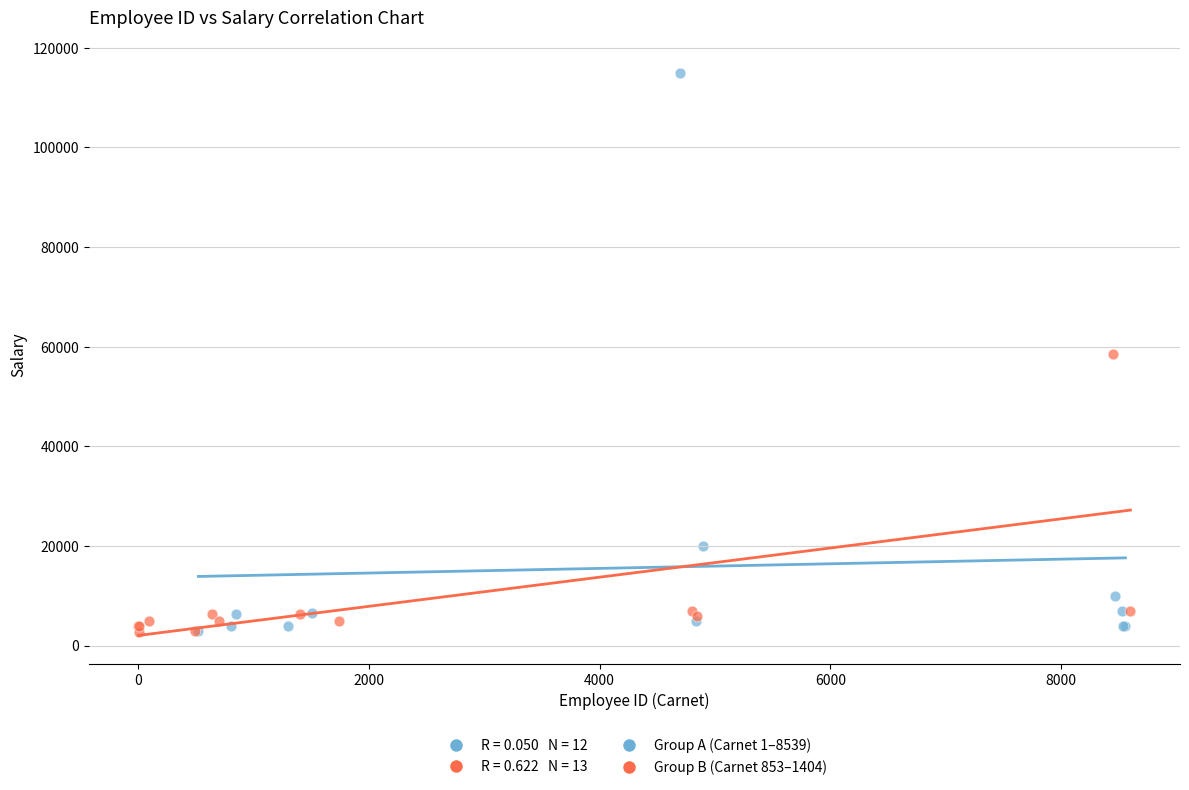

Which series has the largest Y range (max minus min)?

Group A (Carnet 1–8539)